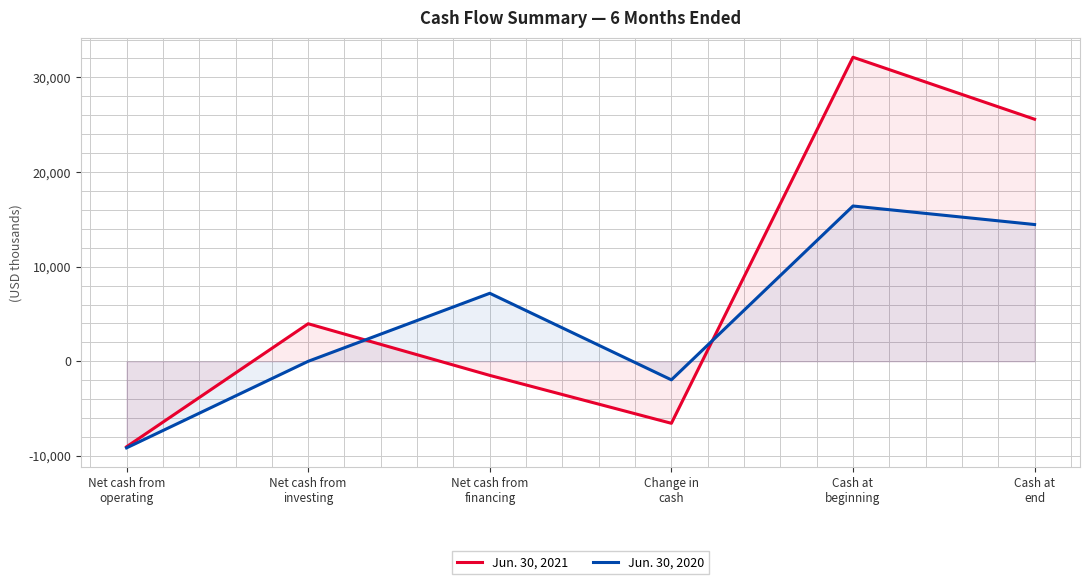

What is the label of the 5th point from the right?

Net cash from
investing